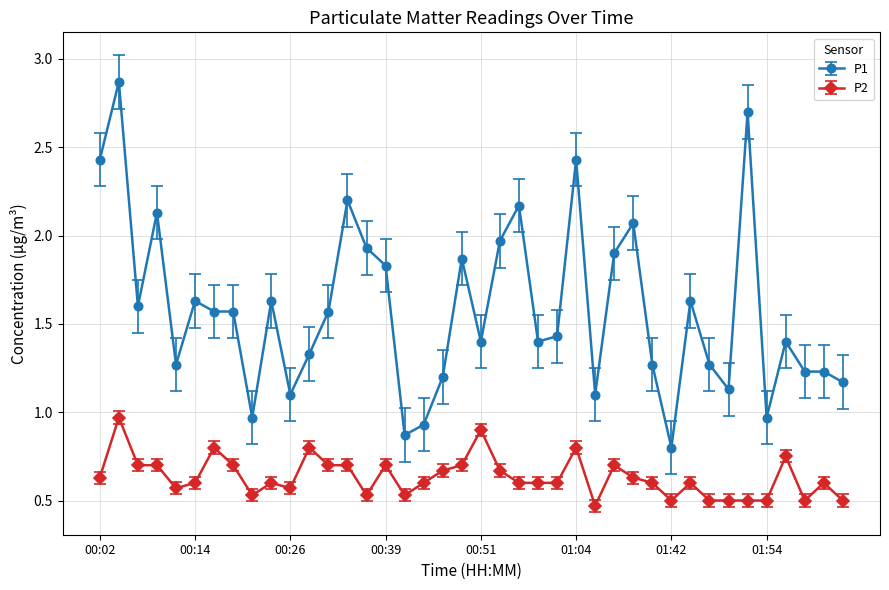

Which series has the widest spread of values?

P1